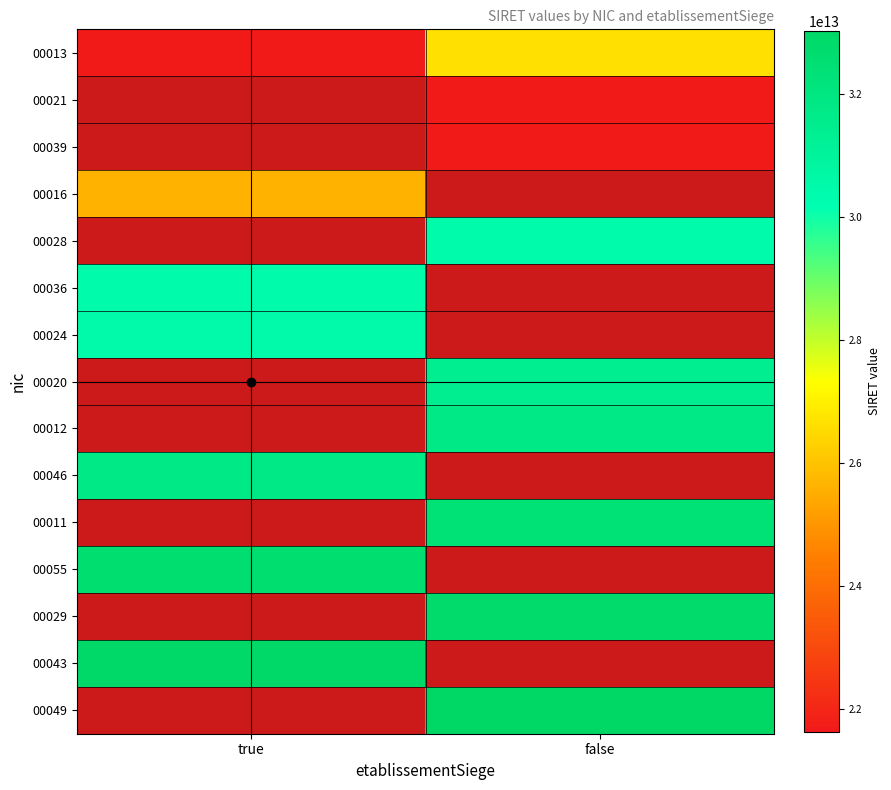

How many categories are shown in the chart?

2